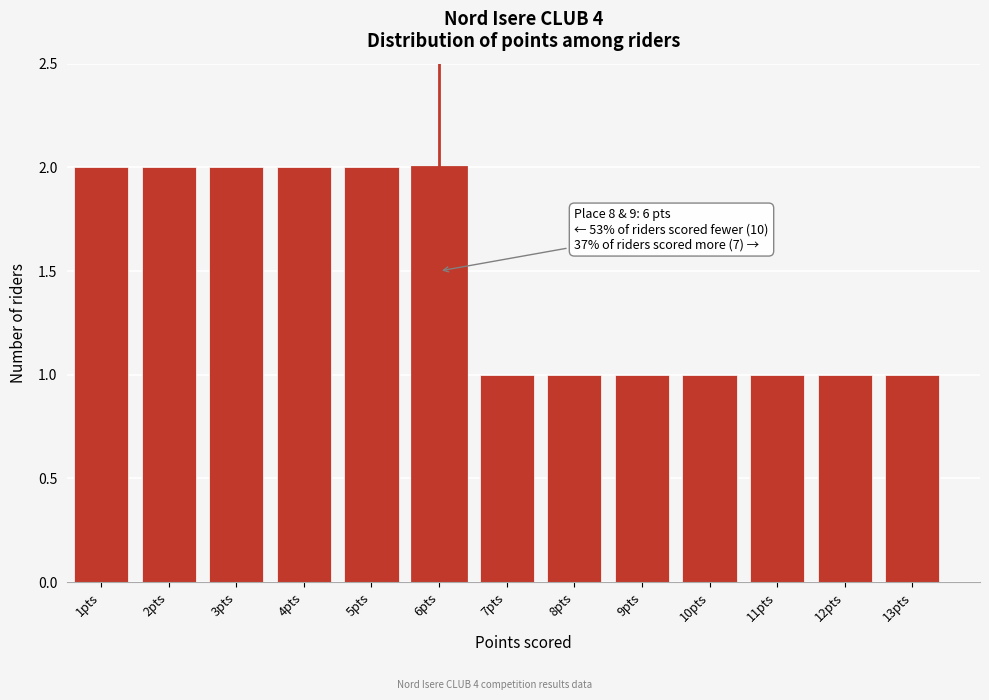

Reading right to left, transcribe all the data shown in this chart.

13pts=1	12pts=1	11pts=1	10pts=1	9pts=1	8pts=1	7pts=1	6pts=2	5pts=2	4pts=2	3pts=2	2pts=2	1pts=2